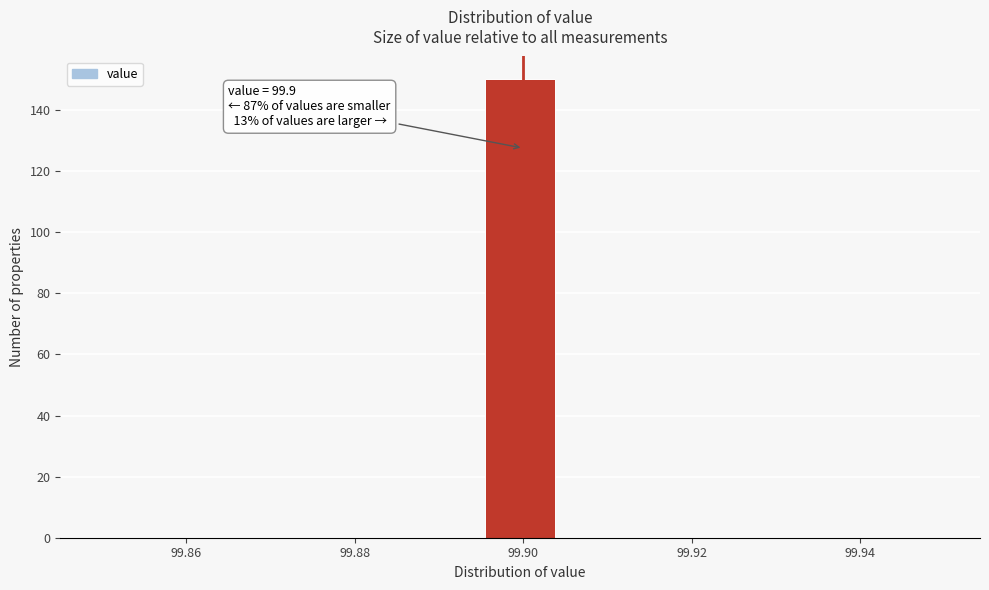

Over which range of the x-axis is the bar tallest?

99.896 to 99.904